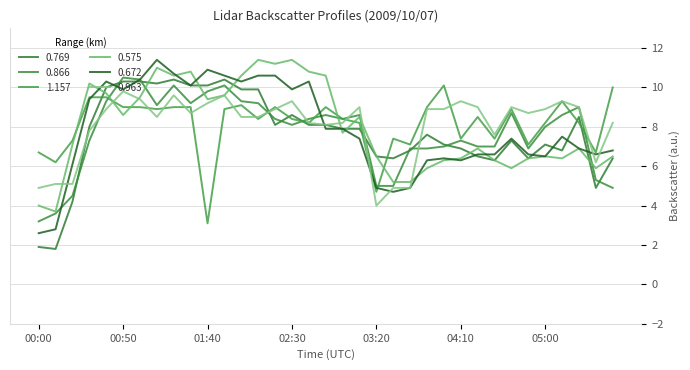

Reading right to left, list all the values displayed in this chart.

0.769: 6.4	4.9	8.5	6.8	7.1	6.4	7.3	6.3	6.5	6.9	7.1	7.6	6.8	6.4	6.5	7.9	7.9	8.1	8.1	8.6	8.1	9.9	9.9	10.4	10.1	10.1	10.4	10.2	10.3	10.3	10.0	8.0	4.2	1.8	1.9
0.866: 4.9	5.3	9.0	8.6	8.0	6.9	8.7	7.0	7.0	7.3	7.0	6.9	6.9	5.0	5.0	8.6	8.4	8.6	8.4	8.1	8.4	9.2	9.3	10.1	9.8	9.2	10.1	9.1	10.4	10.5	9.3	7.3	4.5	3.6	3.2
1.157: 10.0	6.7	8.2	9.3	8.2	7.1	8.9	7.4	8.5	7.4	10.1	9.0	7.1	7.4	4.7	8.2	8.4	9.0	8.2	8.4	9.0	8.4	9.1	8.9	3.1	9.0	9.0	8.9	9.0	9.0	9.5	9.5	7.3	6.2	6.7
0.575: 6.5	5.9	6.9	6.4	6.5	6.4	5.9	6.3	6.9	6.4	6.3	5.9	5.2	5.2	6.5	8.5	7.7	10.6	10.8	11.4	11.2	11.4	10.6	9.6	9.4	10.8	10.6	11.0	9.5	8.6	9.7	10.2	7.1	3.7	4.0
0.672: 6.8	6.6	6.9	7.5	6.5	6.6	7.4	6.6	6.6	6.3	6.4	6.3	4.9	4.7	4.9	7.4	7.9	7.9	10.3	9.9	10.6	10.6	10.3	10.6	10.9	10.1	10.7	11.4	10.4	9.9	10.3	9.4	6.1	2.8	2.6
0.963: 8.2	6.2	9.0	9.3	8.9	8.7	9.0	7.6	9.0	9.3	8.9	8.9	4.9	4.9	4.0	9.0	8.2	8.1	8.2	9.3	8.9	8.5	8.5	9.6	9.2	8.7	9.6	8.5	9.4	9.8	8.9	7.8	5.1	5.1	4.9